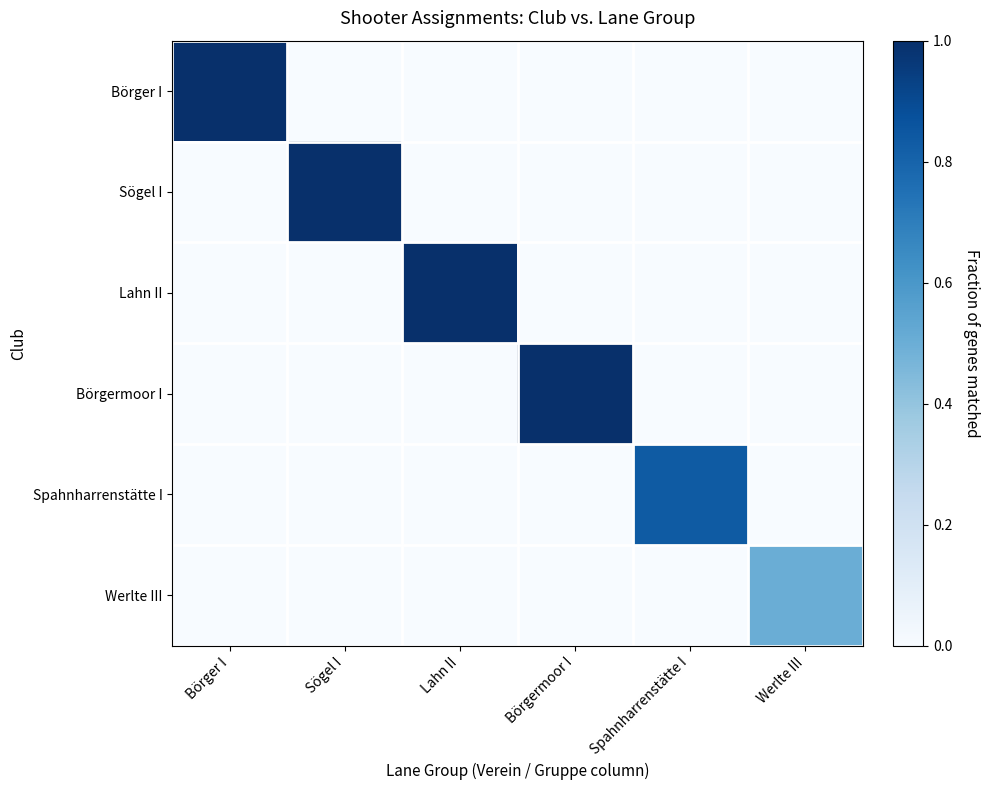

At which category is the sum across all series the highest?

Börger I